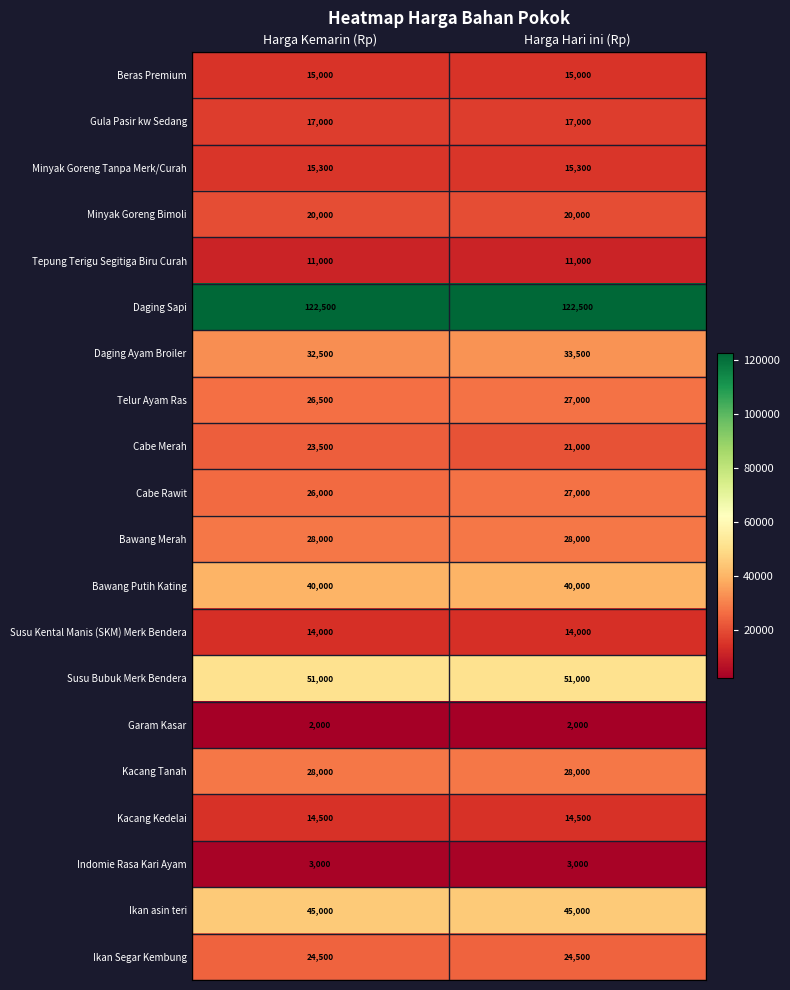

Read the Susu Kental Manis (SKM) Merk Bendera value at Harga Kemarin (Rp).

14000